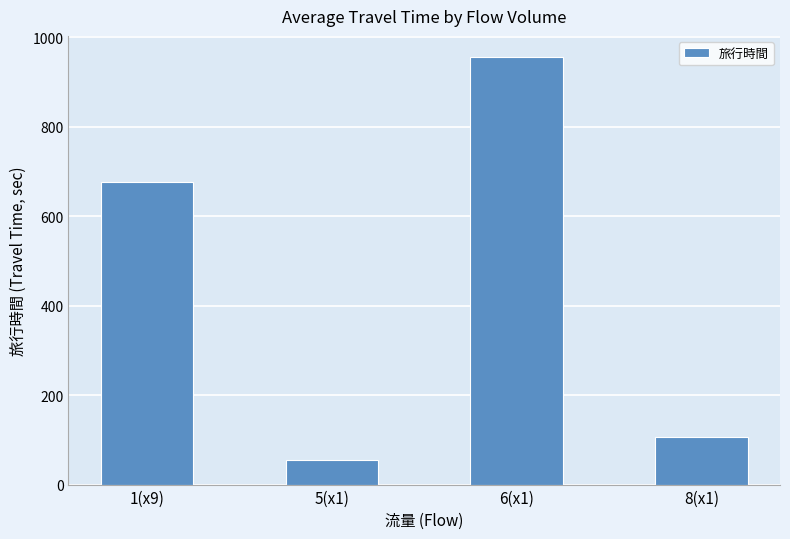

What is the difference between the values at 8(x1) and 5(x1)?

53.0